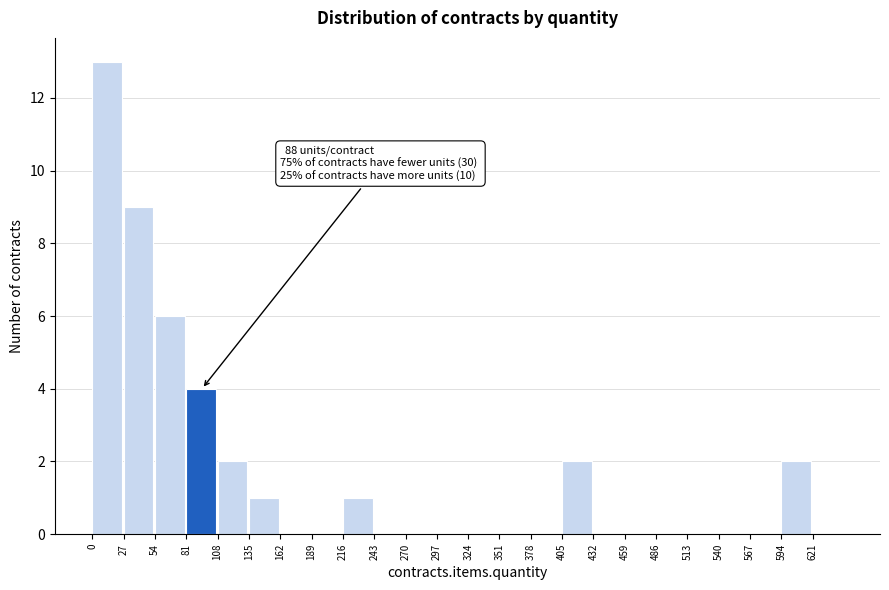

Over which range of the x-axis is the bar tallest?

0 to 27